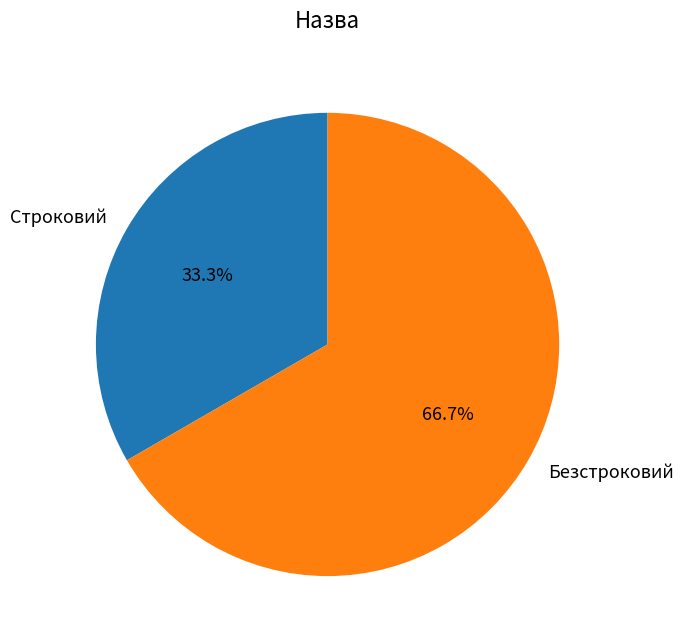

Which slice represents more than half of the pie?

Безстроковий